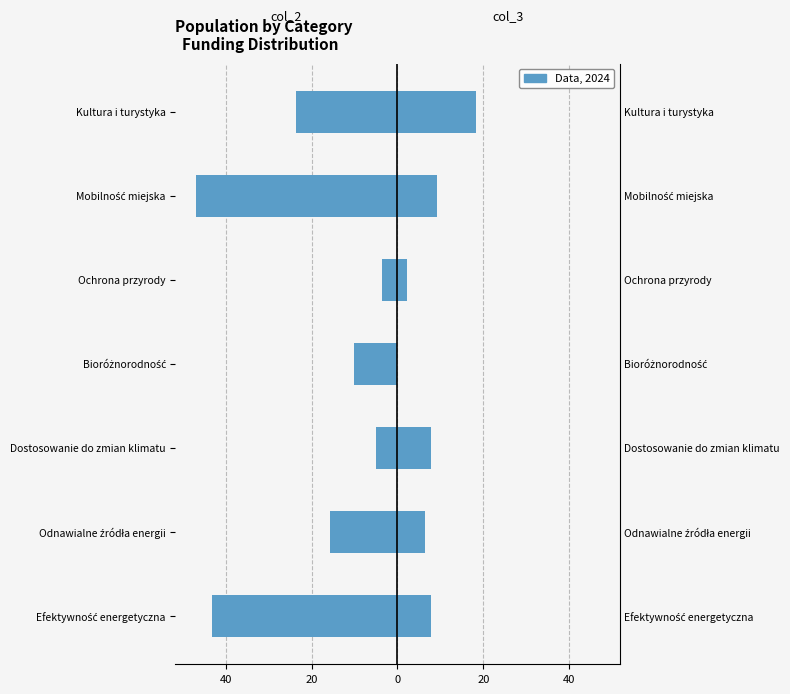

How many bars are there in each group?

2